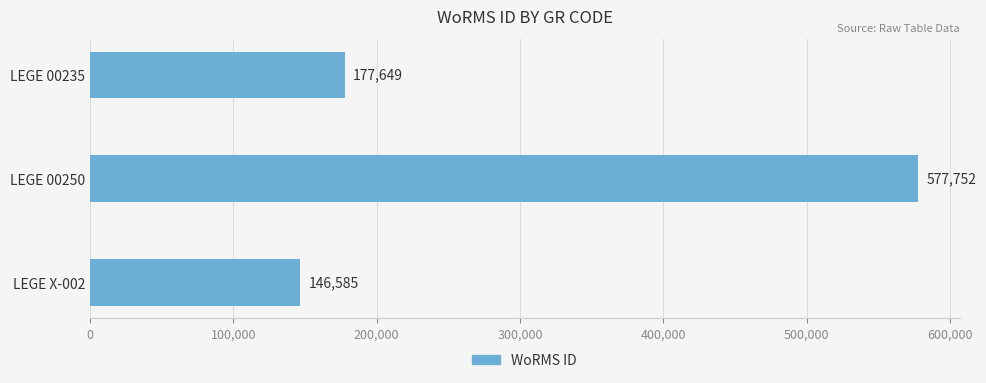

What position from the top is LEGE 00235?

1